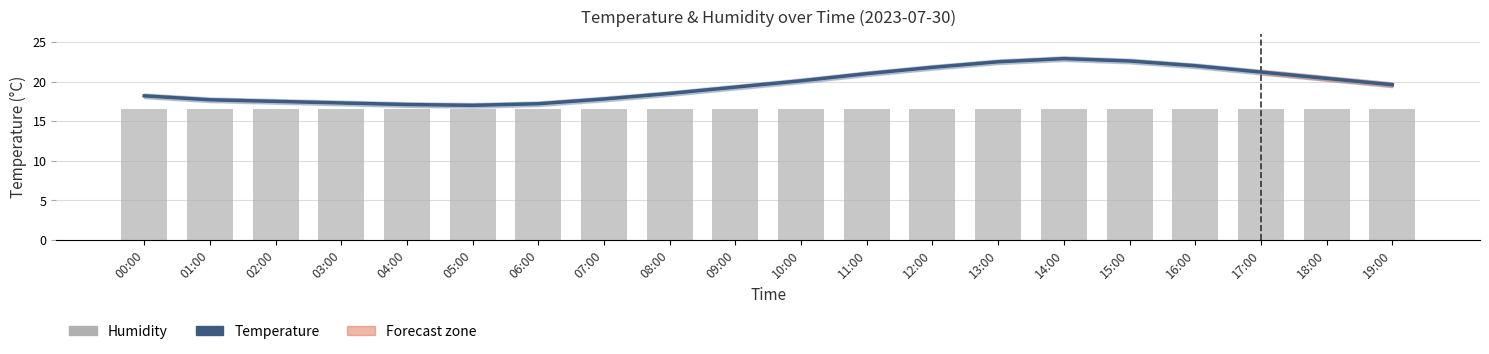

The temperature series shows 19.6 at 19:00. True or false?

True